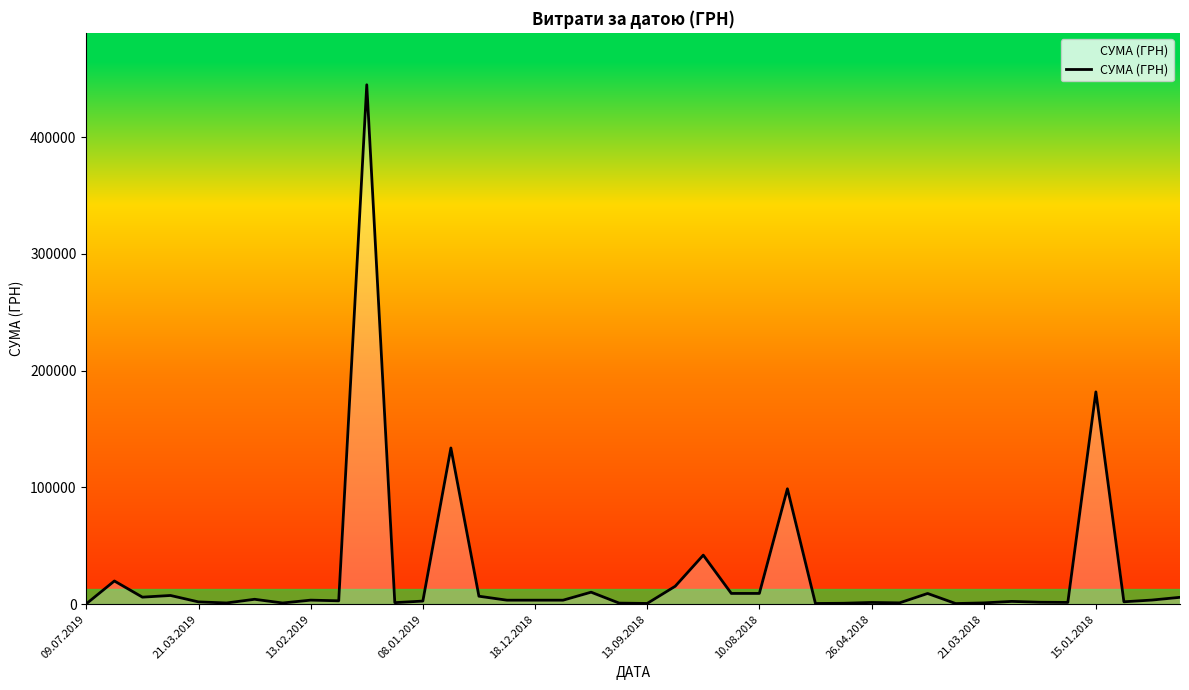

What is the difference between the maximum and minimum values?

444498.9